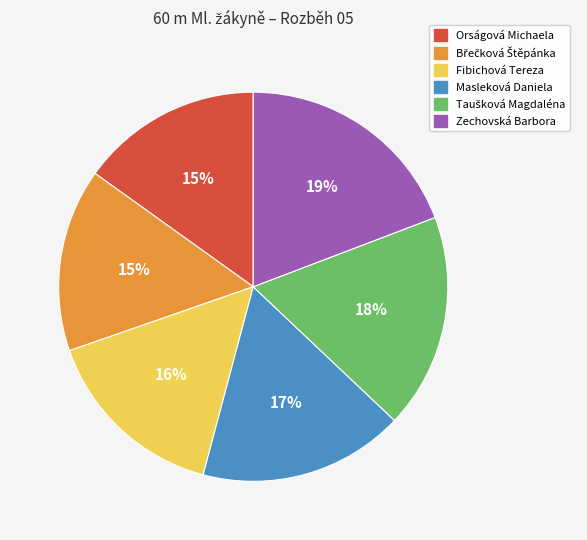

To the nearest percent, what is the difference between the largest and smallest slice percentages?

4%